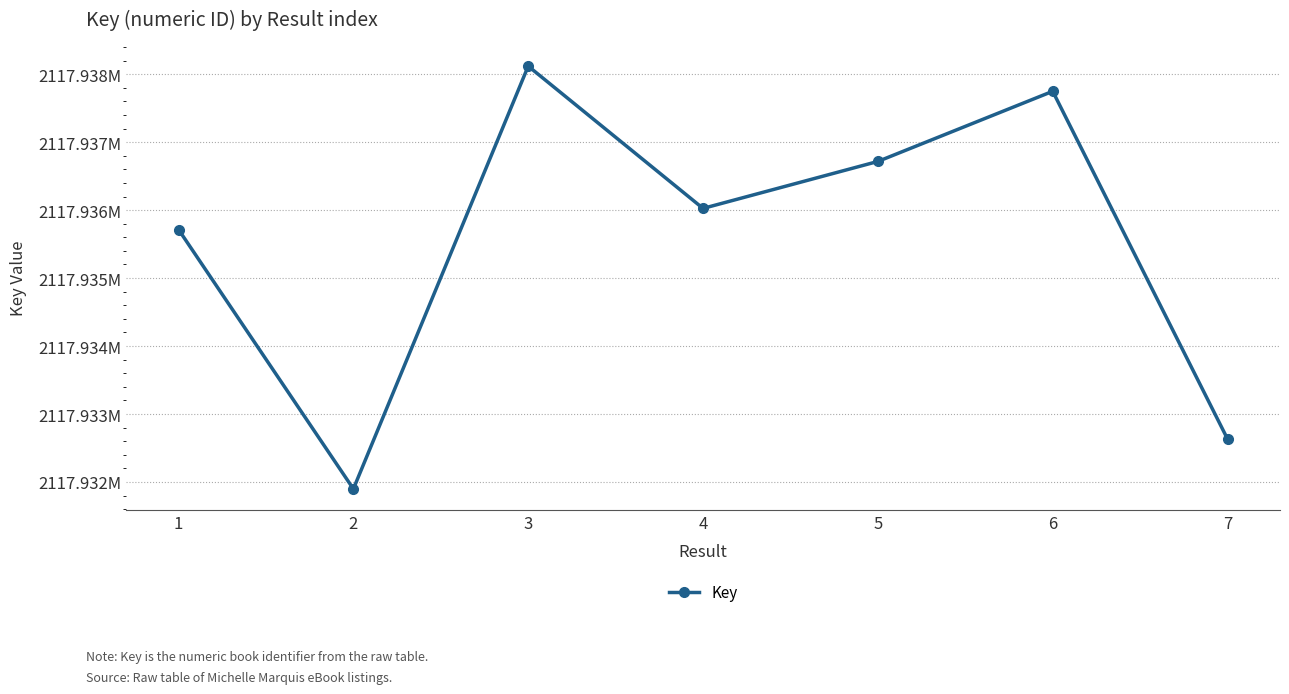

What is the difference between the second highest and second lowest values?

5116